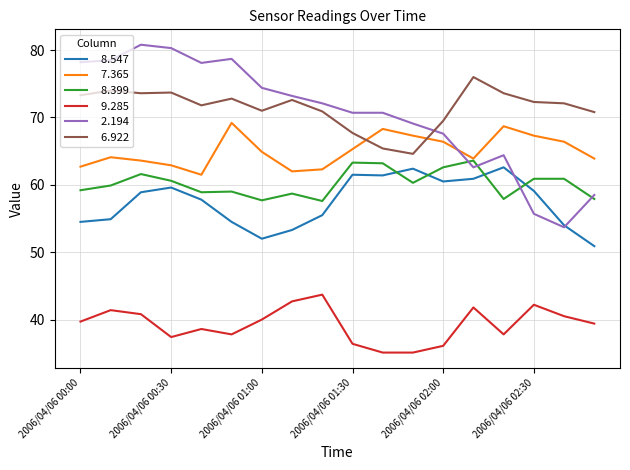

What is the maximum value shown in the chart?

80.8